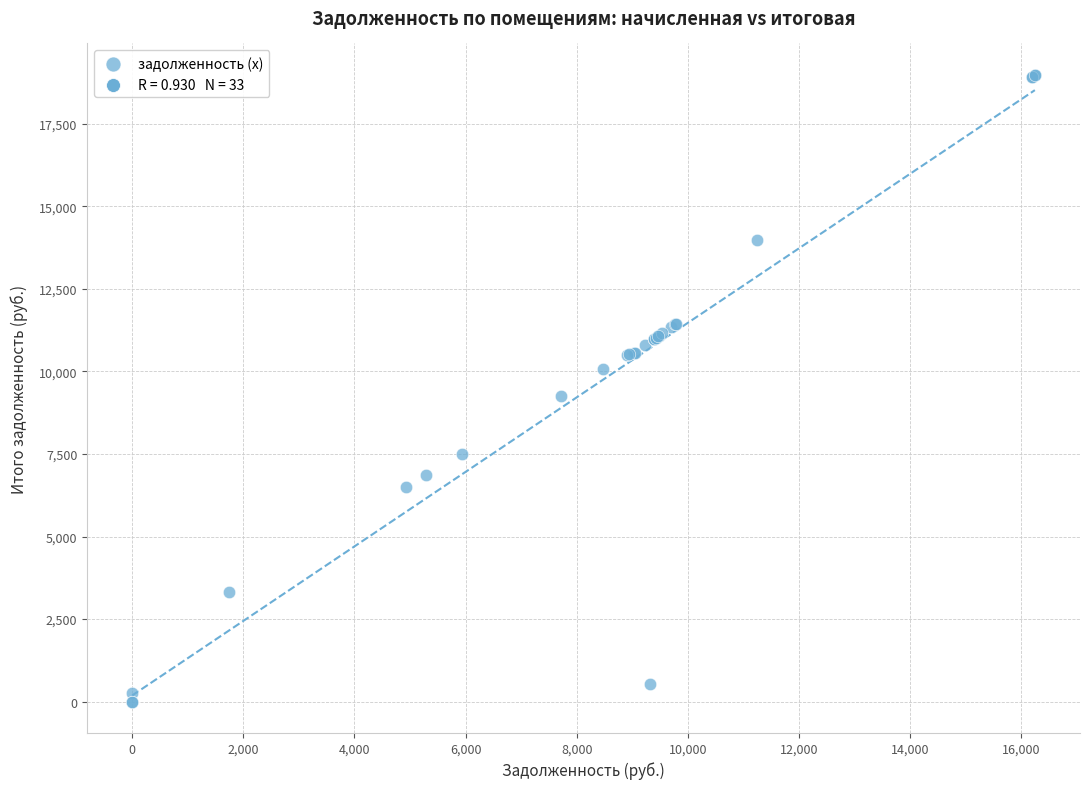

What Y value in the scatter plot is closest to 9492?

9271.2